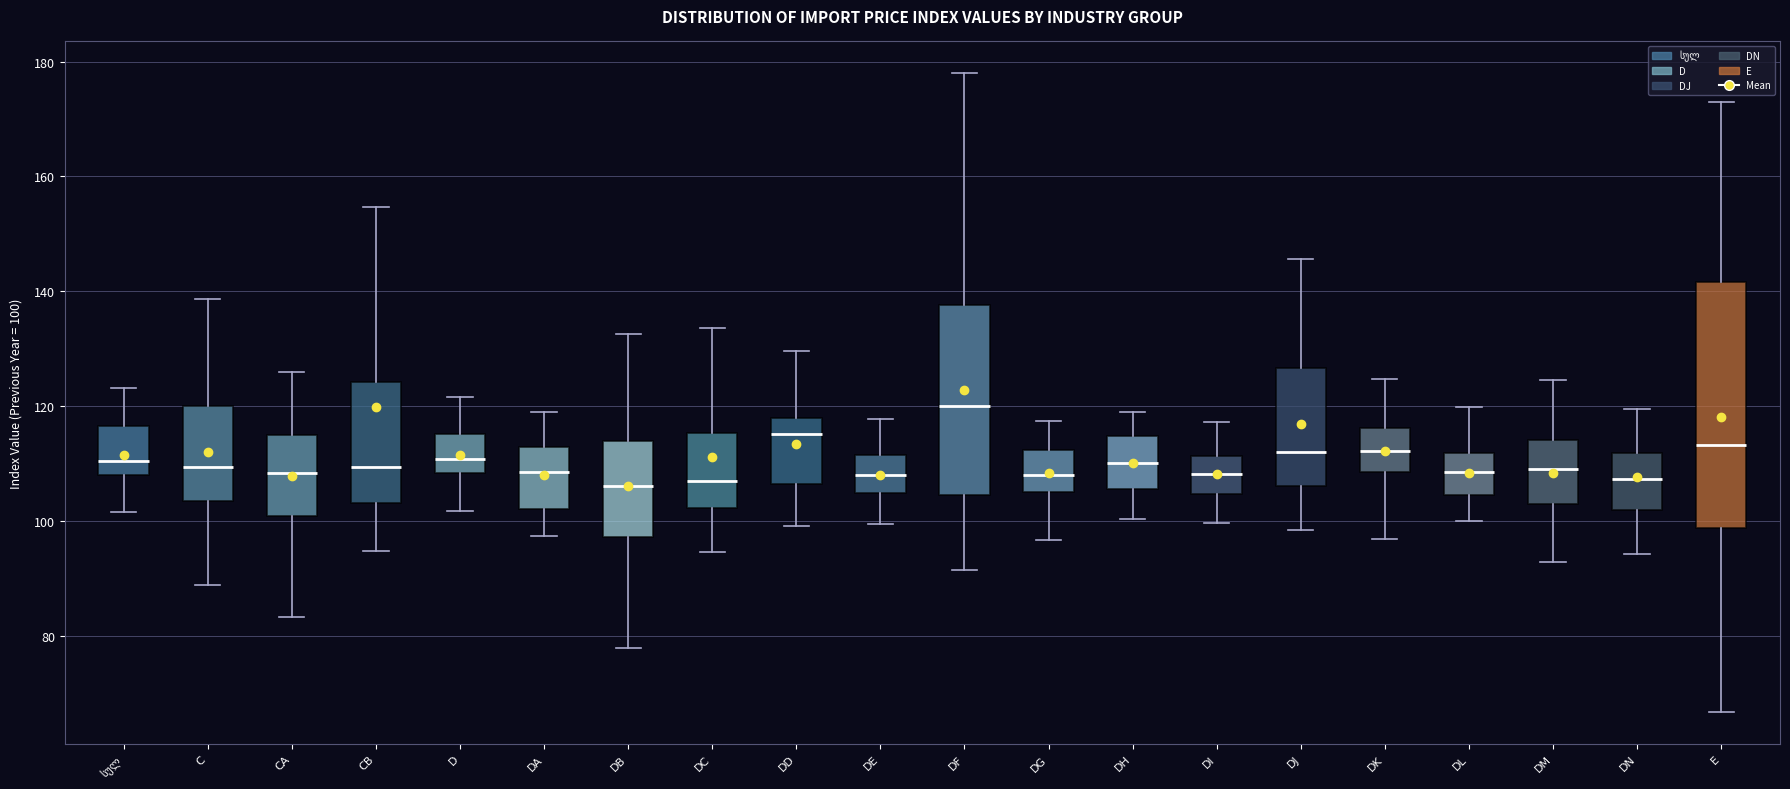

Which box is the tallest, from its lower edge to its upper edge?

E